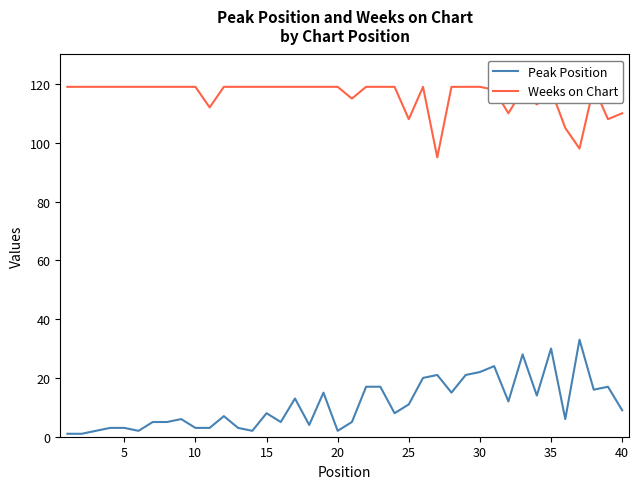

In Peak Position, how many points are lower than both neighbors (excluding endpoints)?

11